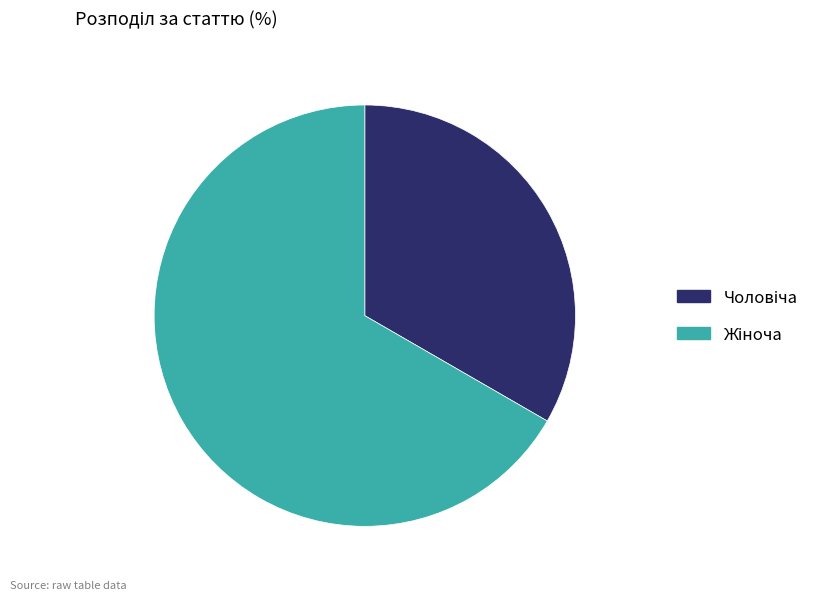

Is there any slice that represents more than half of the pie?

Yes